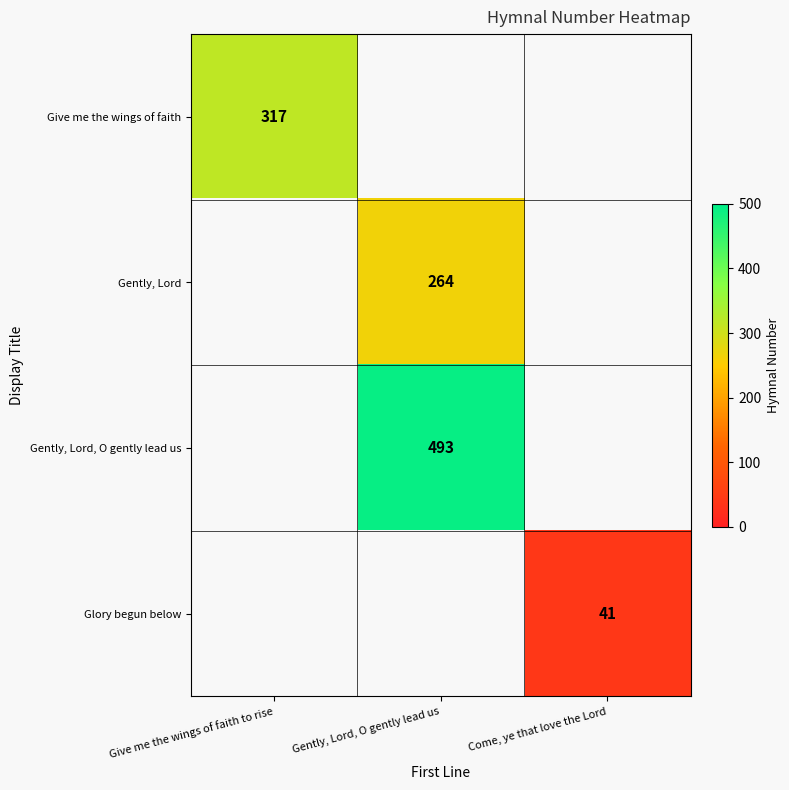

How many distinct data groups are displayed?

4